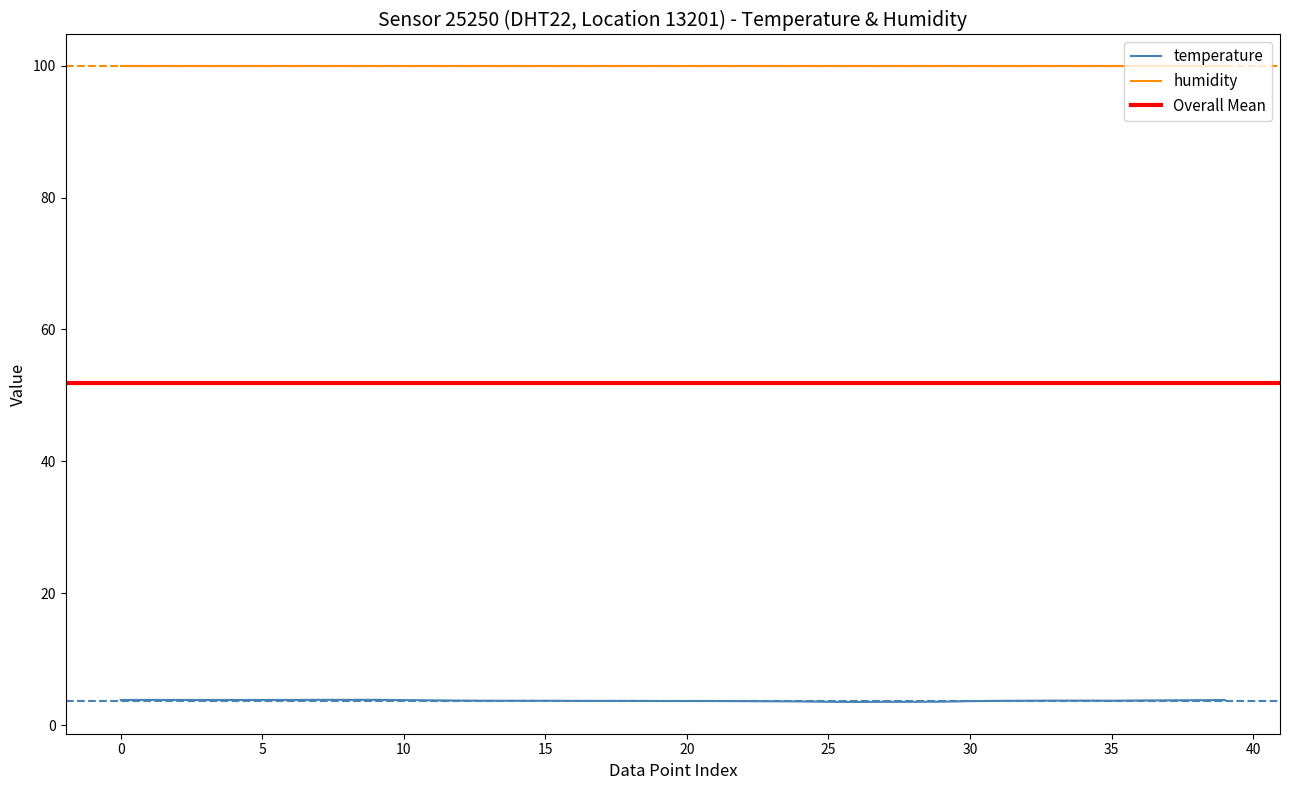

Which series changed the most between 1 and 22?

temperature